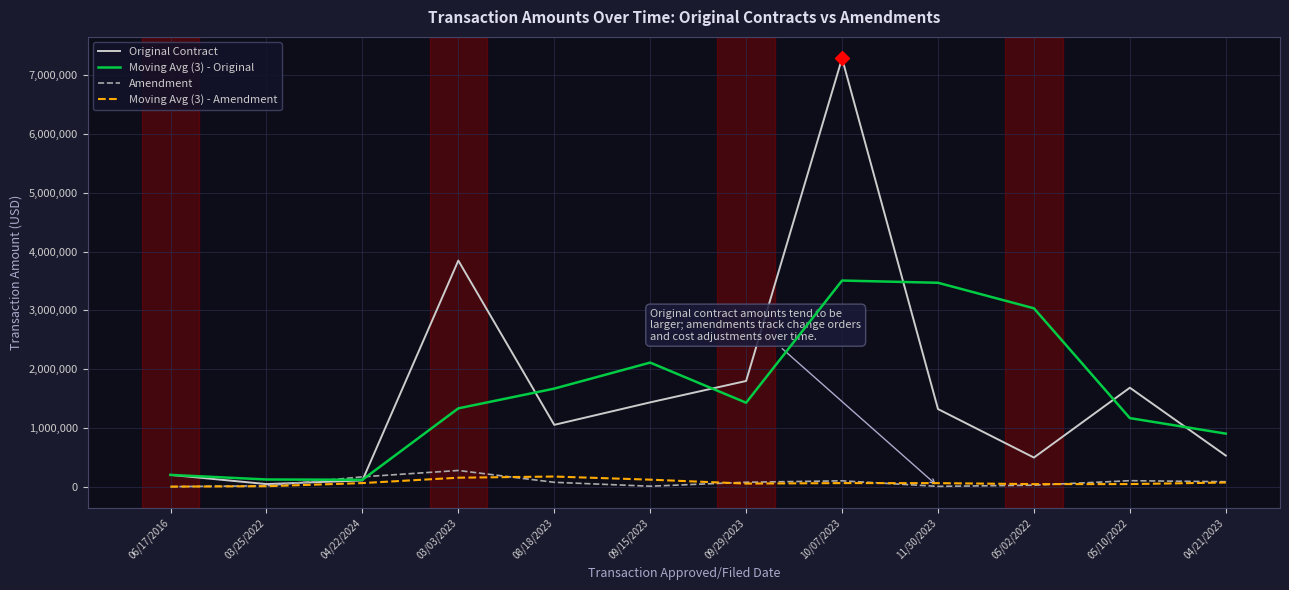

What is the average value of the Amendment series?

77154.0